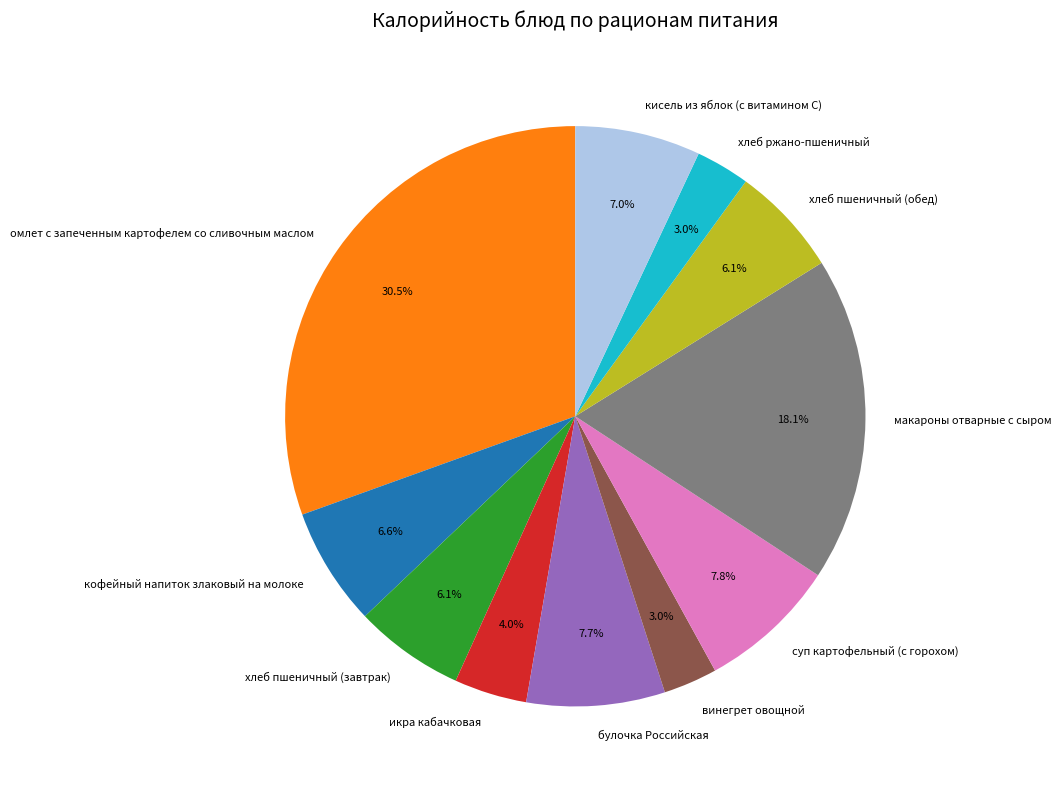

Is there a majority slice in this chart?

No